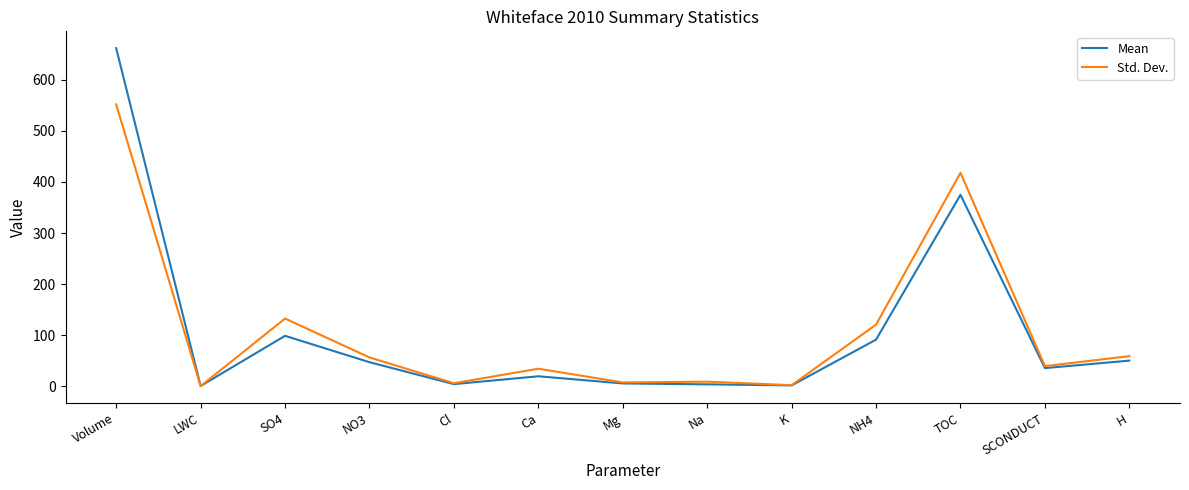

At which category is the sum across all series the highest?

Volume